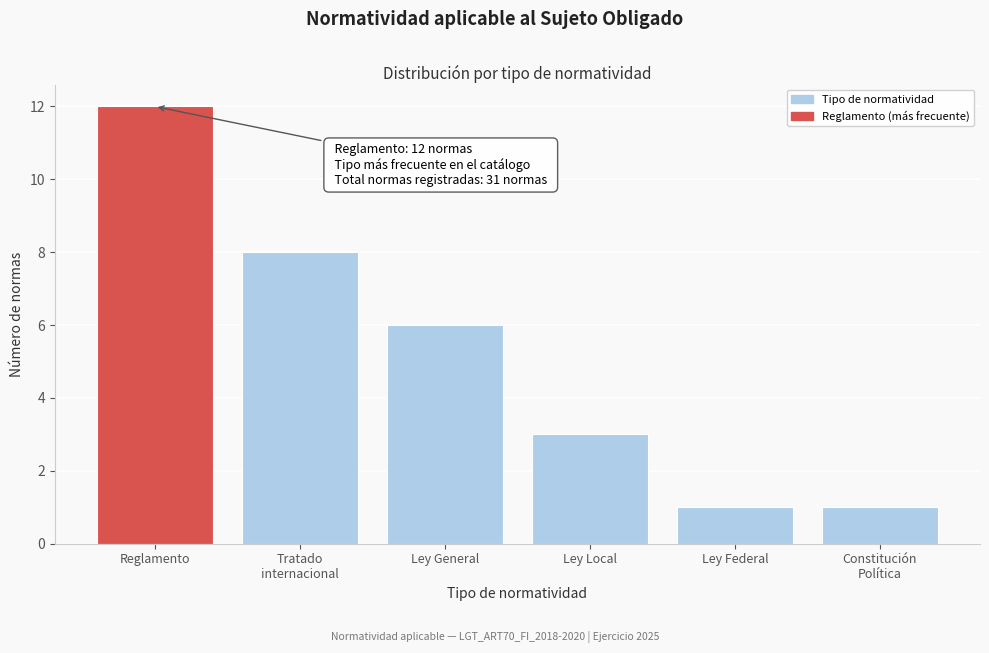

Reading left to right, transcribe all the data shown in this chart.

12	8	6	3	1	1